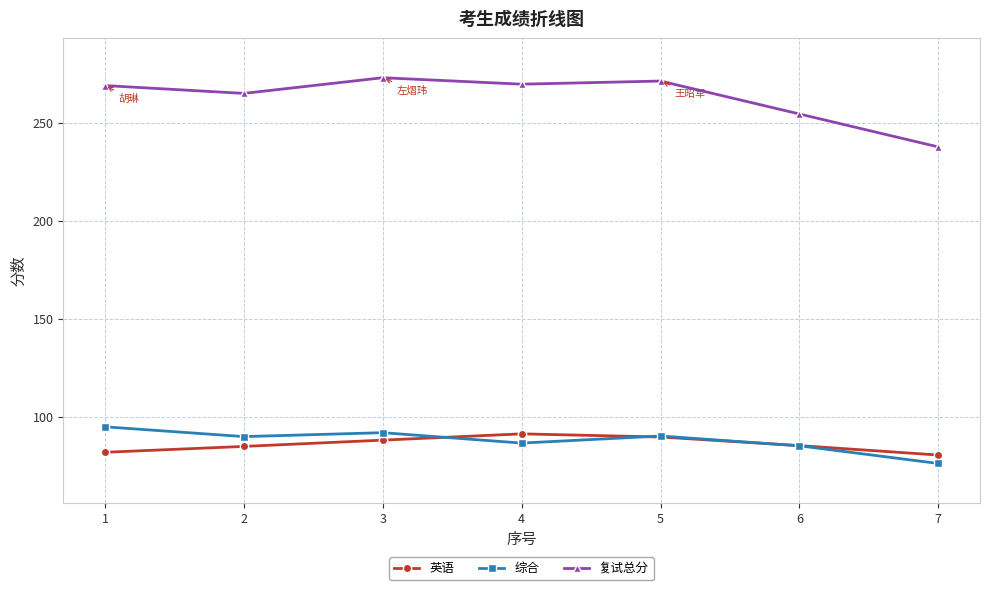

True or false: 综合 has more than 1 points higher than both neighbors.

True